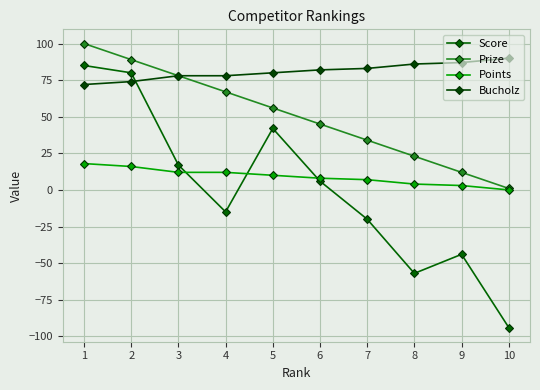

Between 2 and 7, which series saw the biggest shift?

Score